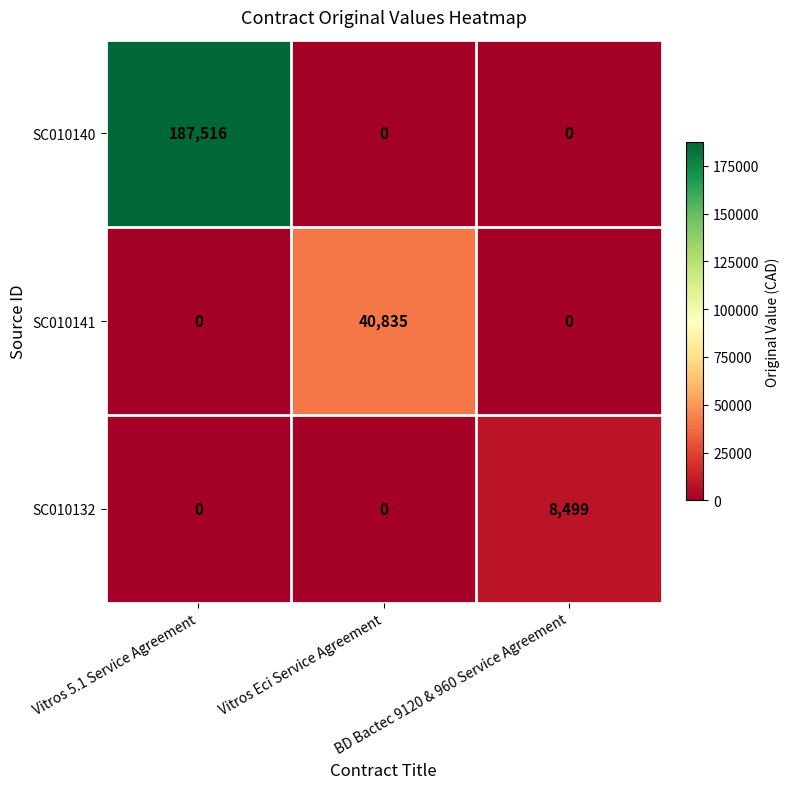

What is the total value across all series at Vitros 5.1 Service Agreement?

187516